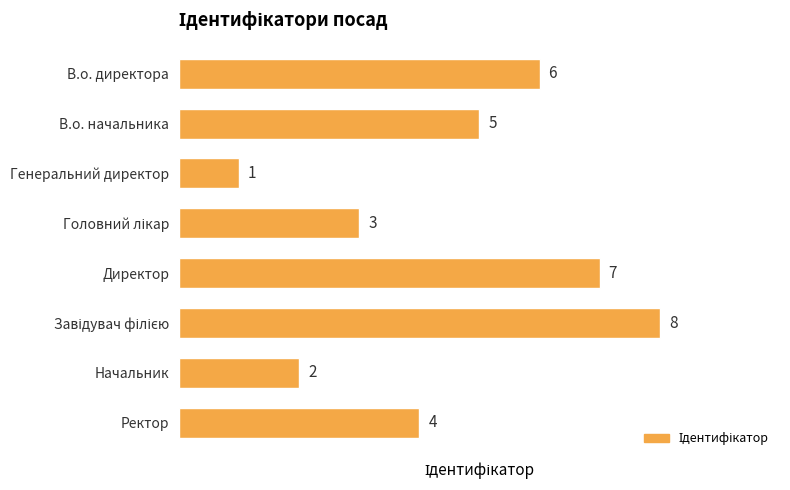

How many series are shown in this chart?

1